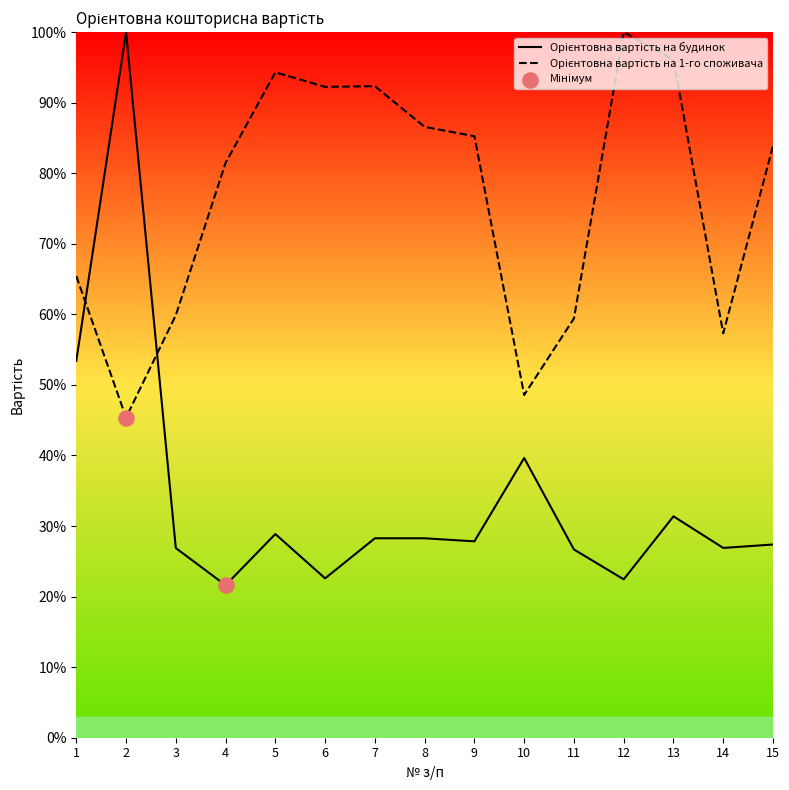

Which series has the largest total across all categories?

Орієнтовна вартість на 1-го споживача